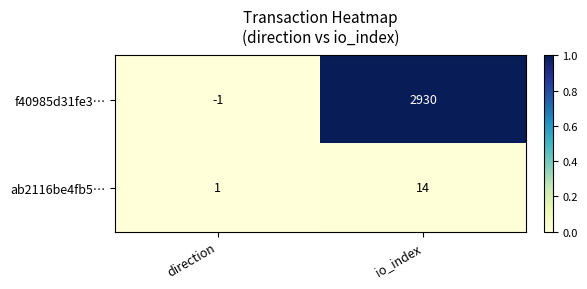

What is the greatest value displayed?

2930